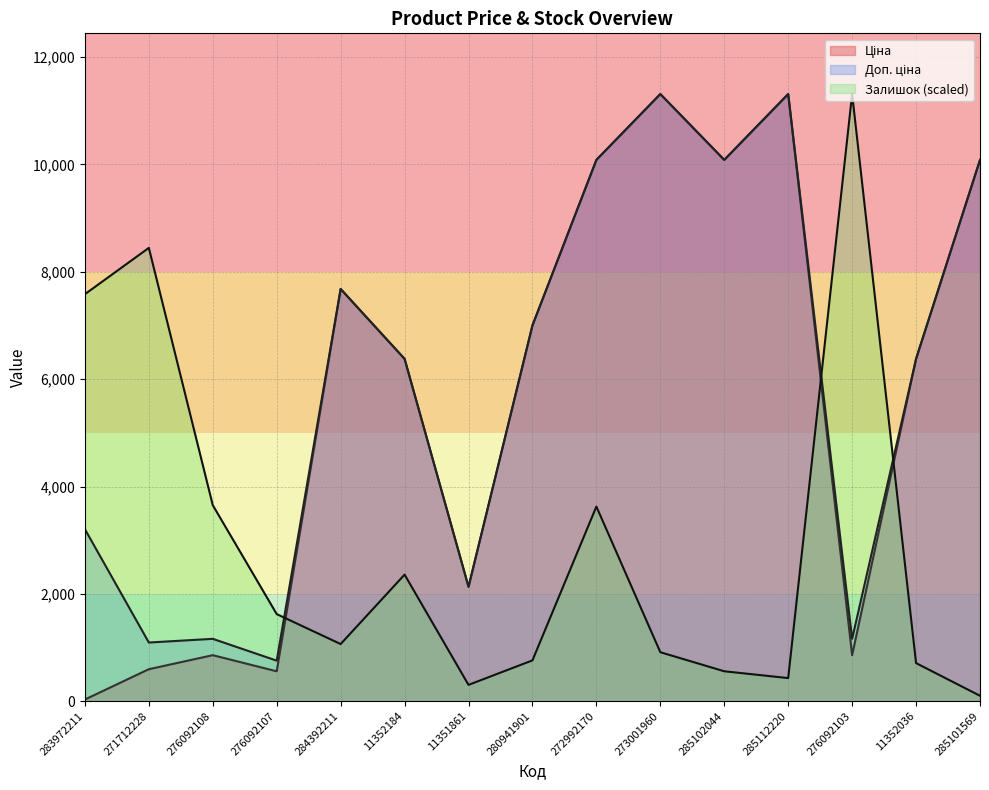

What is the total value across all series at 11352184?

15116.6